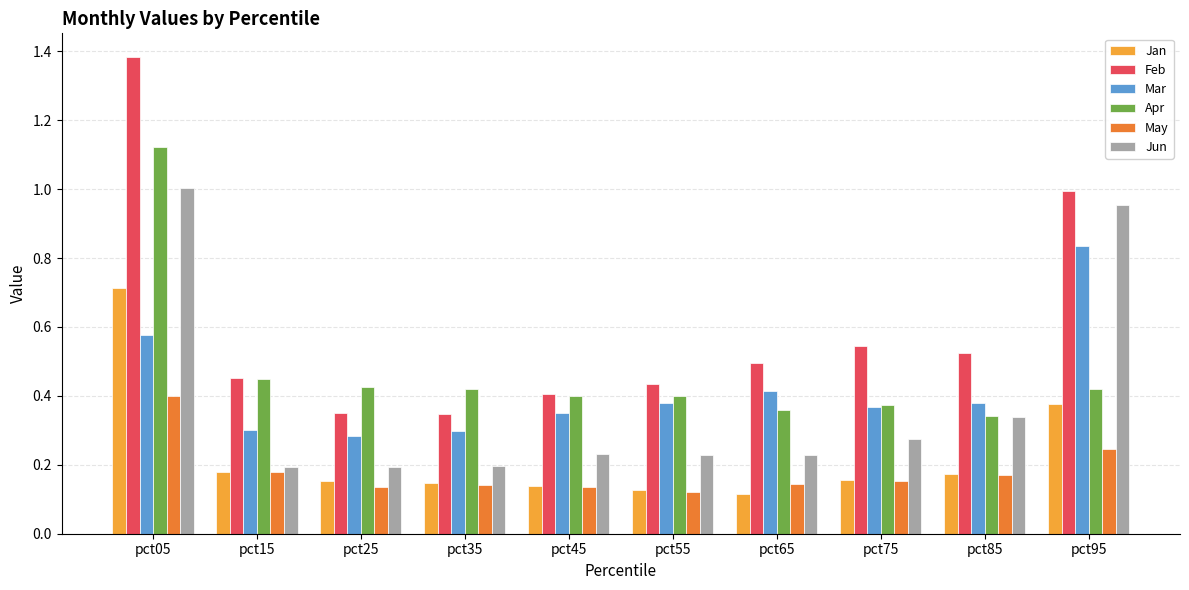

At which category is the sum across all series the highest?

pct05